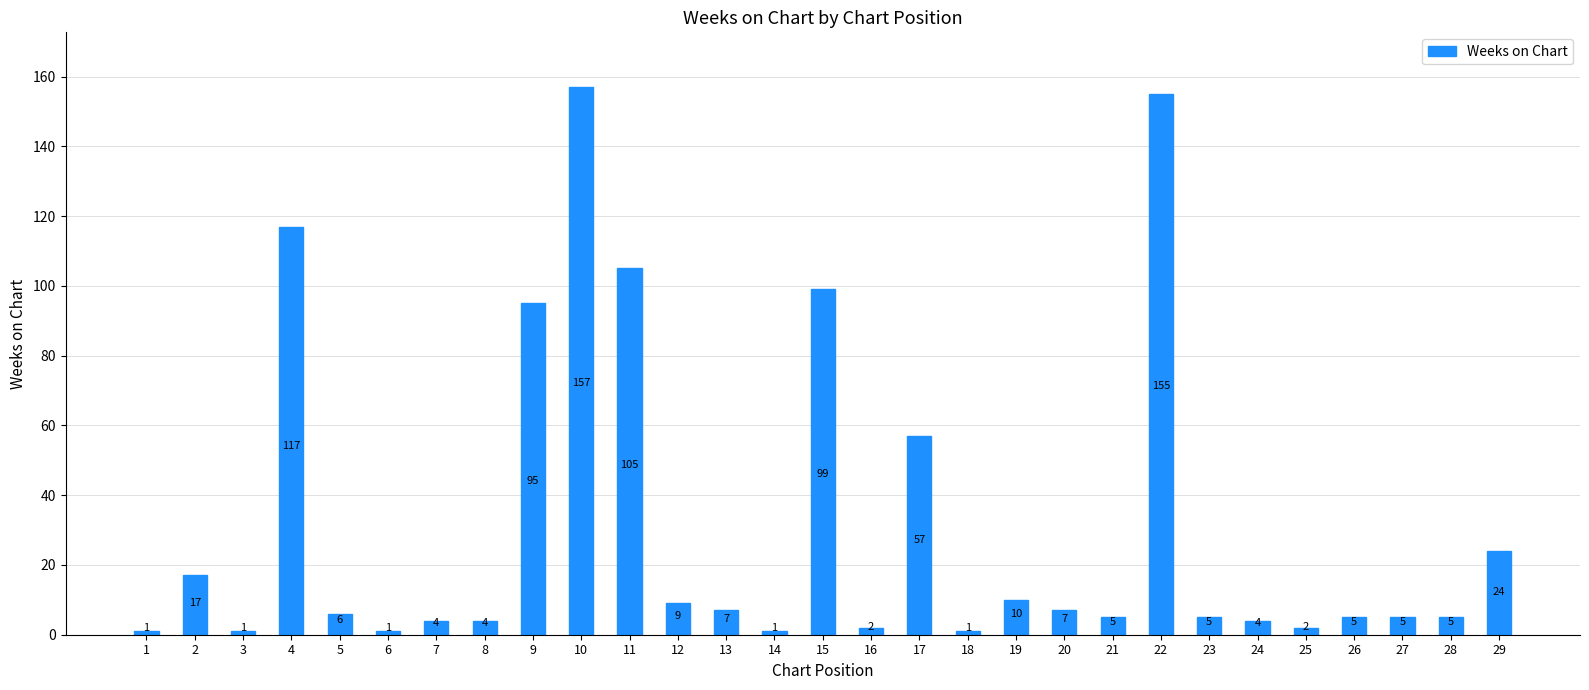

Reading left to right, what are all the values shown in this chart?

1	17	1	117	6	1	4	4	95	157	105	9	7	1	99	2	57	1	10	7	5	155	5	4	2	5	5	5	24